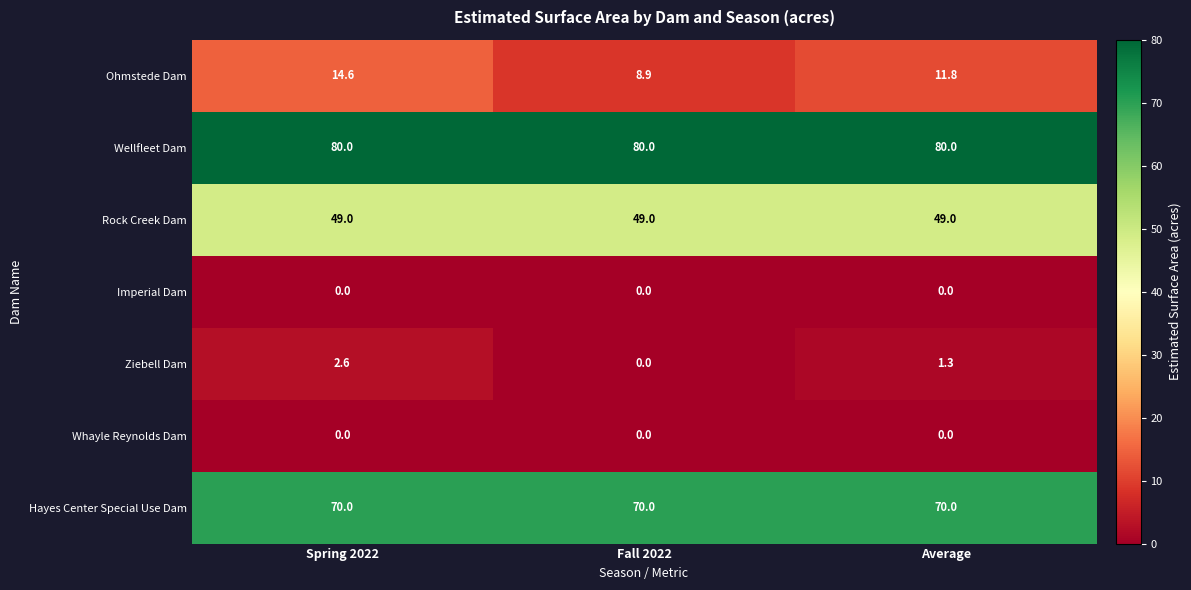

What is the total value across all series at Spring 2022?

216.2